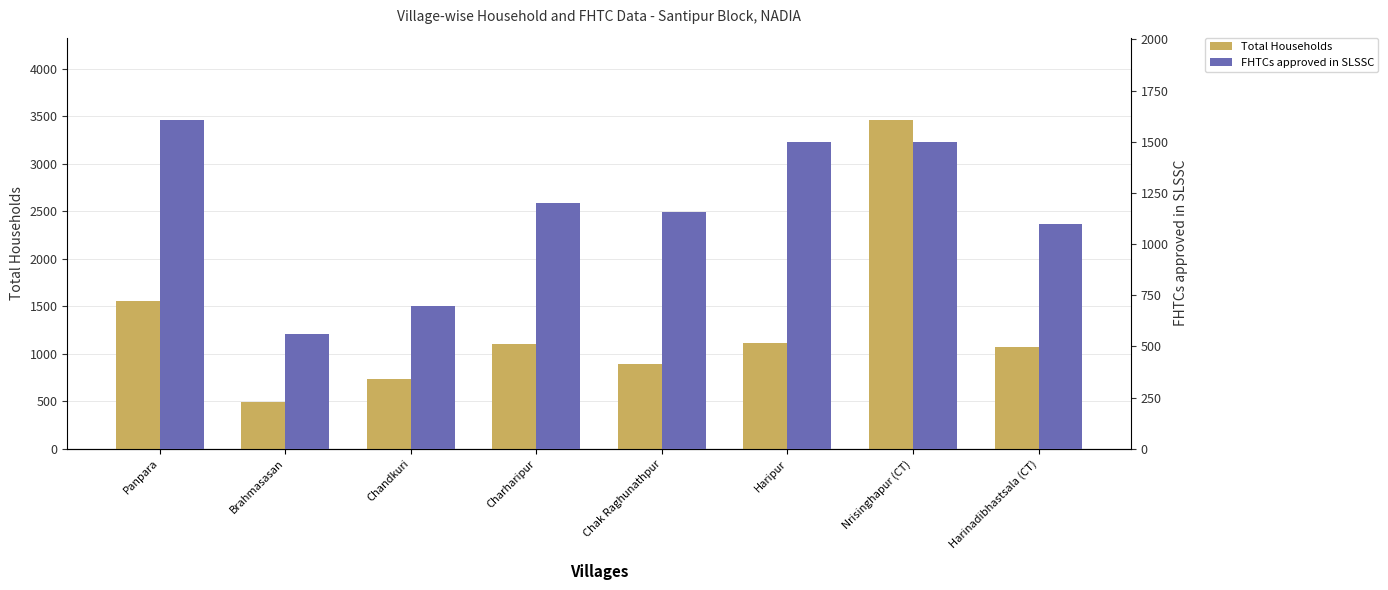

Is it true that Total Households equals 600 at Panpara?

False